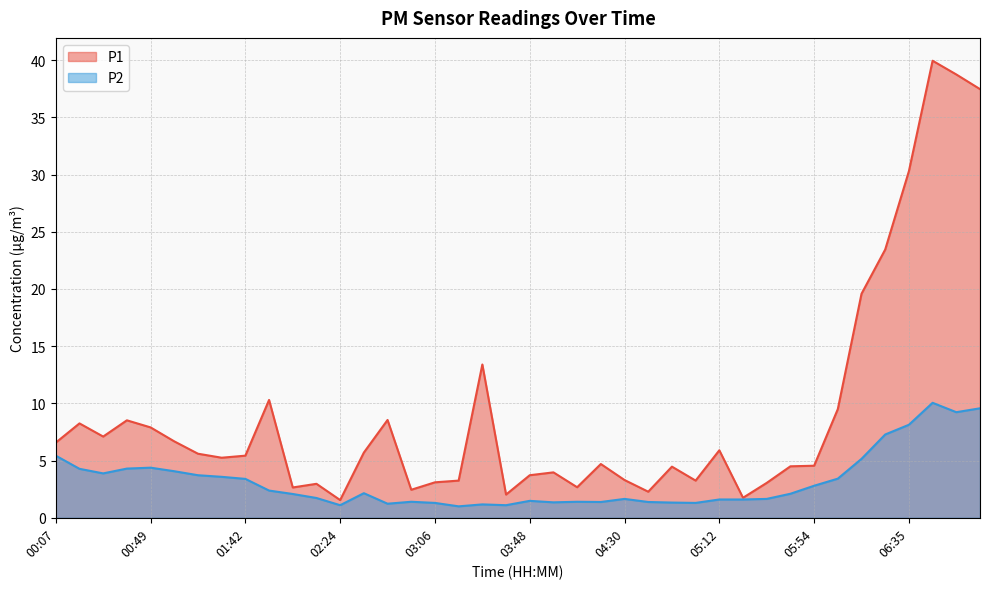

True or false: P2 has a value of 1.0 at 04:30.

False